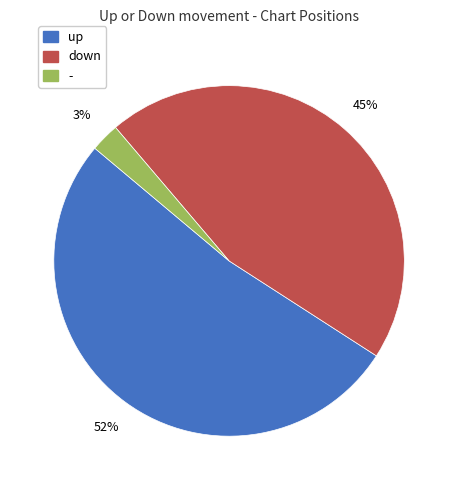

How many slices are in this pie chart?

3